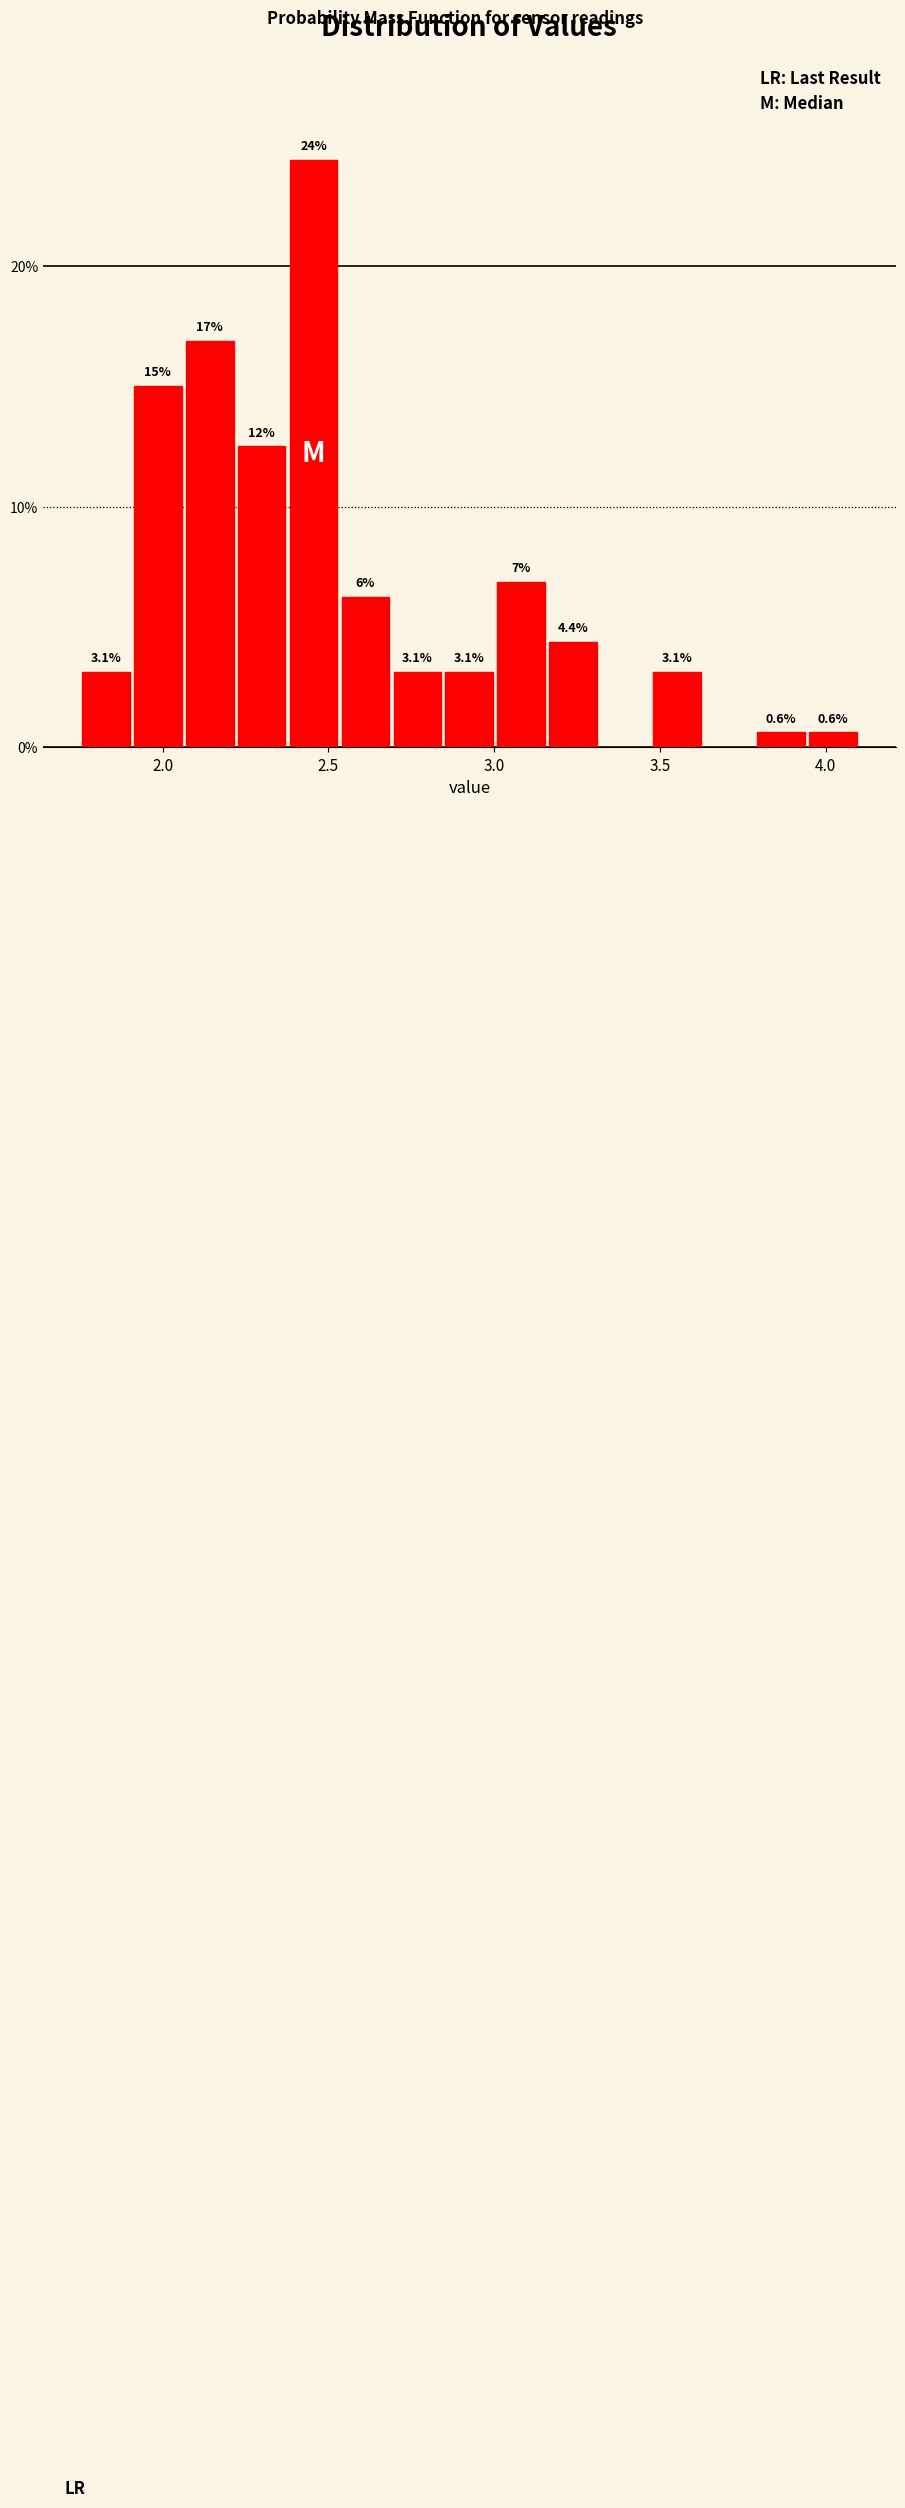

Around what value on the x-axis is the tallest bar? Give the approximate position of its centre, as read against the axis.

2.45